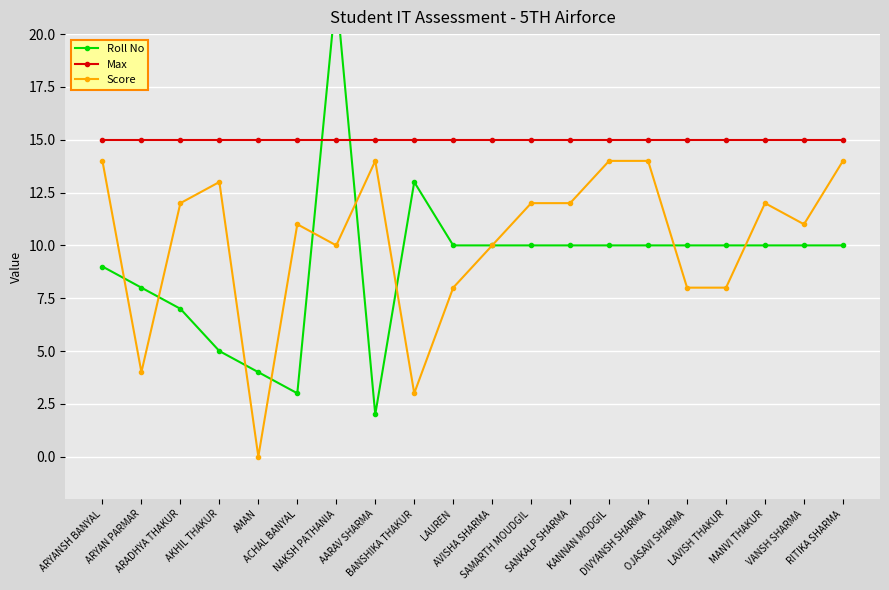

Which series has the largest total across all categories?

Max